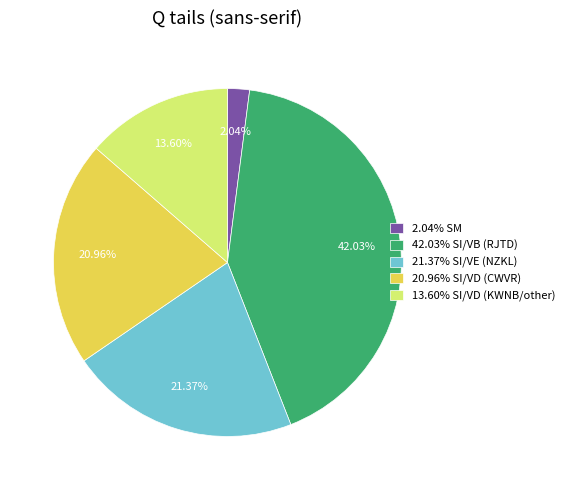

Do 20.96% SI/VD (CWVR) and 13.60% SI/VD (KWNB/other) together represent more than half of the pie?

No